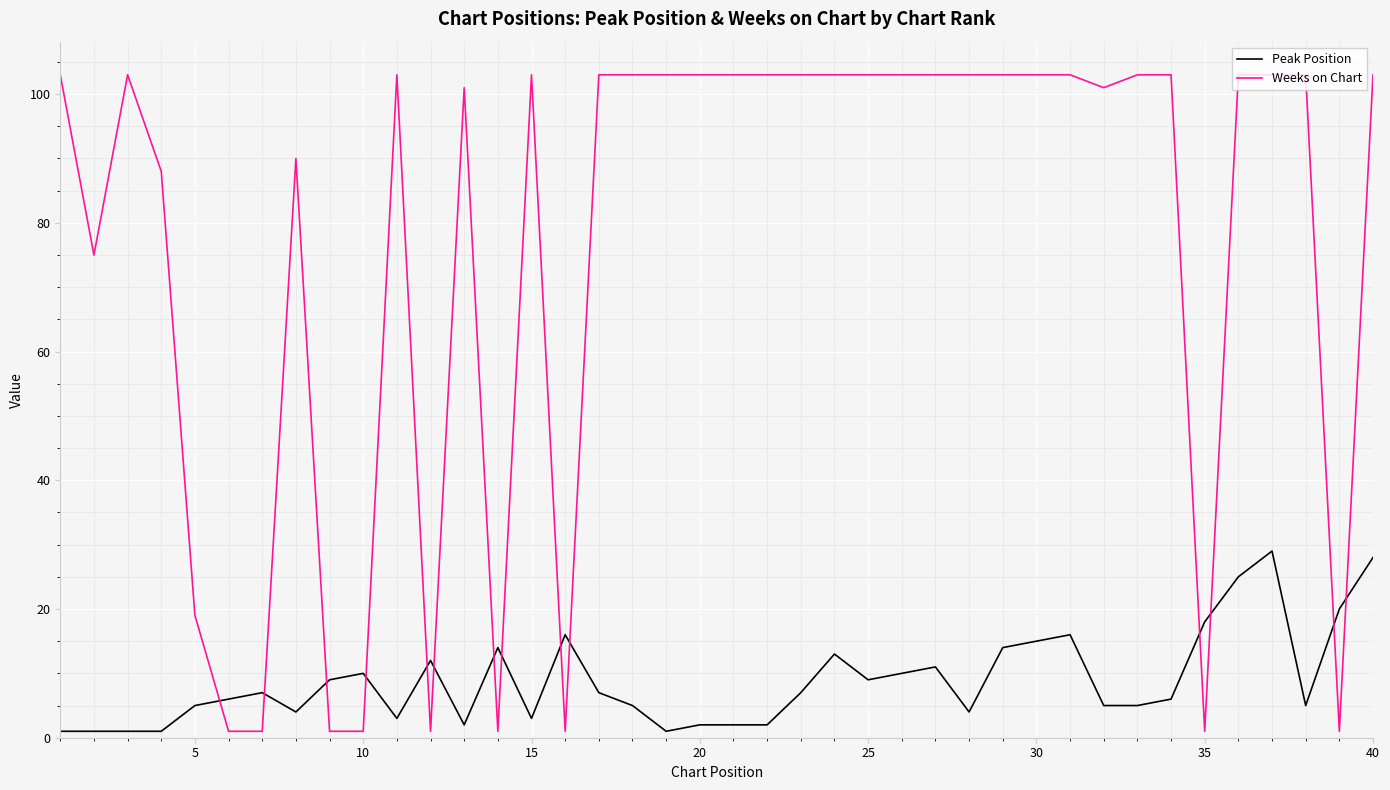

What is the highest value of the Weeks on Chart series?

103